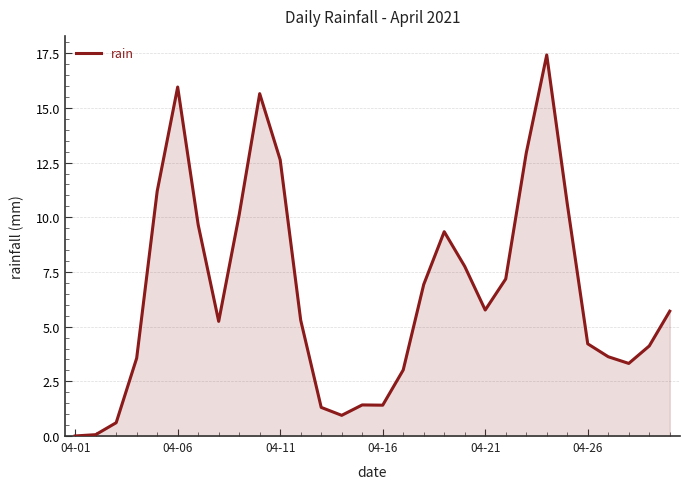

What is the greatest value displayed?

17.4